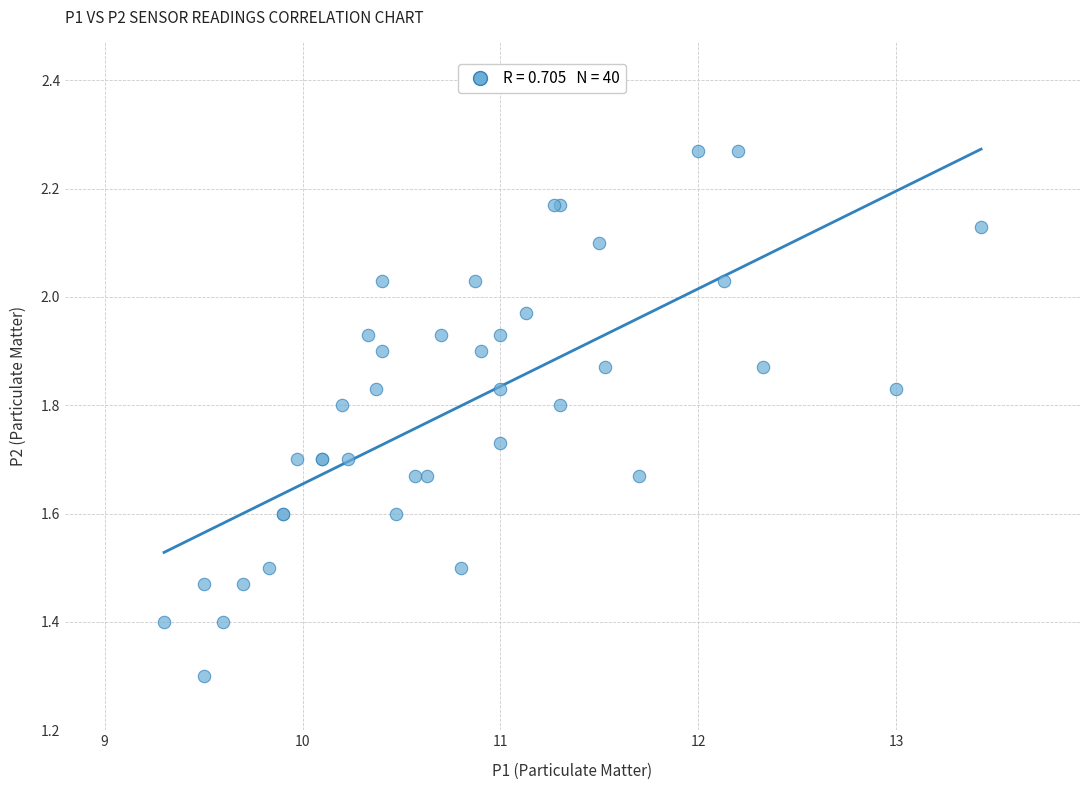

What Y value in the scatter plot is closest to 1?

1.3